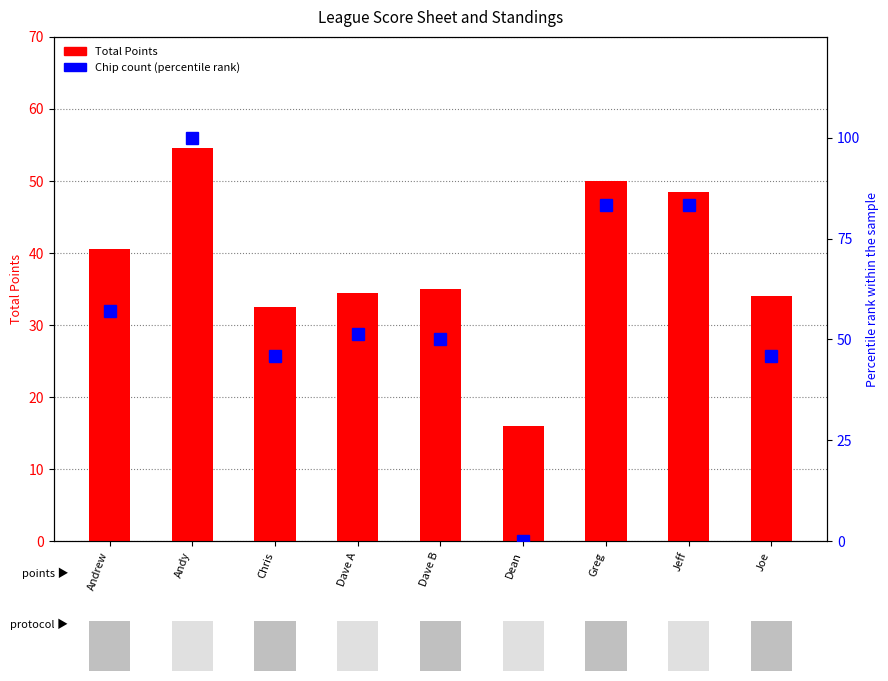

Which series has the largest total across all categories?

Chip Count (percentile rank)